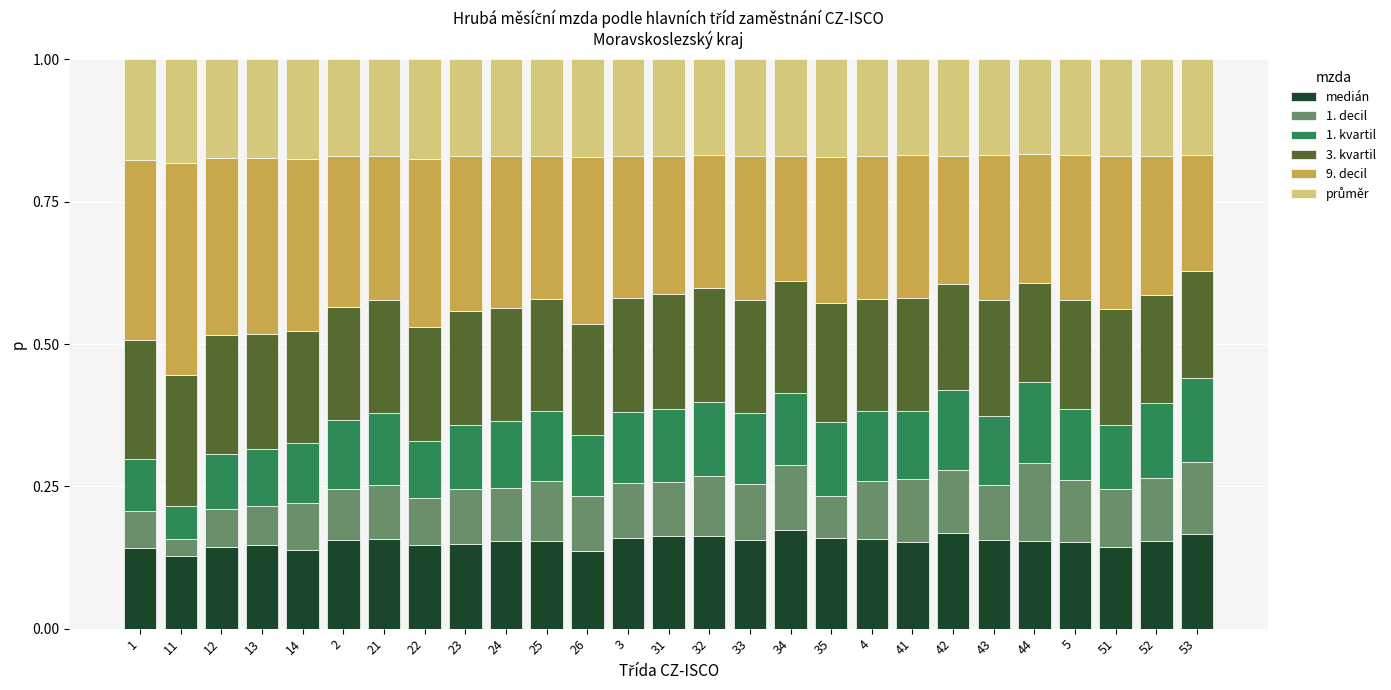

What is the total value across all series at 35?

1.0